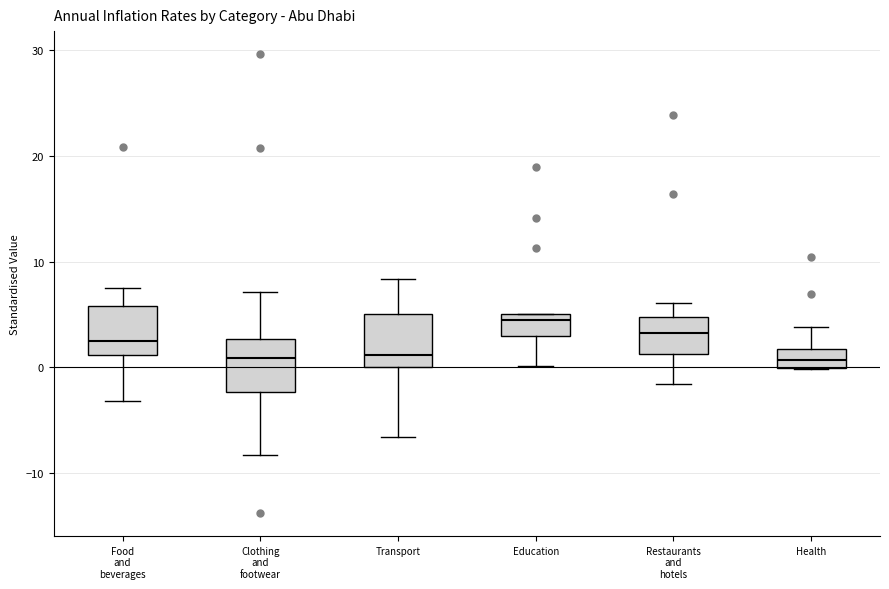

Where is the upper edge of the box for Transport on the y-axis? The values are not printed on the chart, so give them approximately, as read against the axis.

5